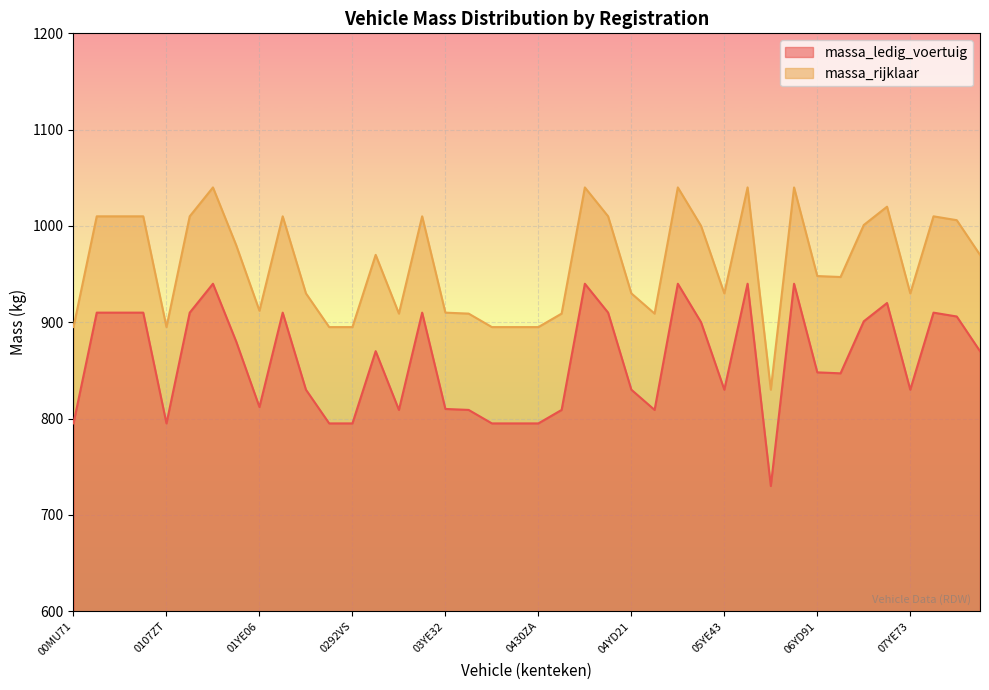

True or false: massa_ledig_voertuig has a value of 730 at 0669HV.

True